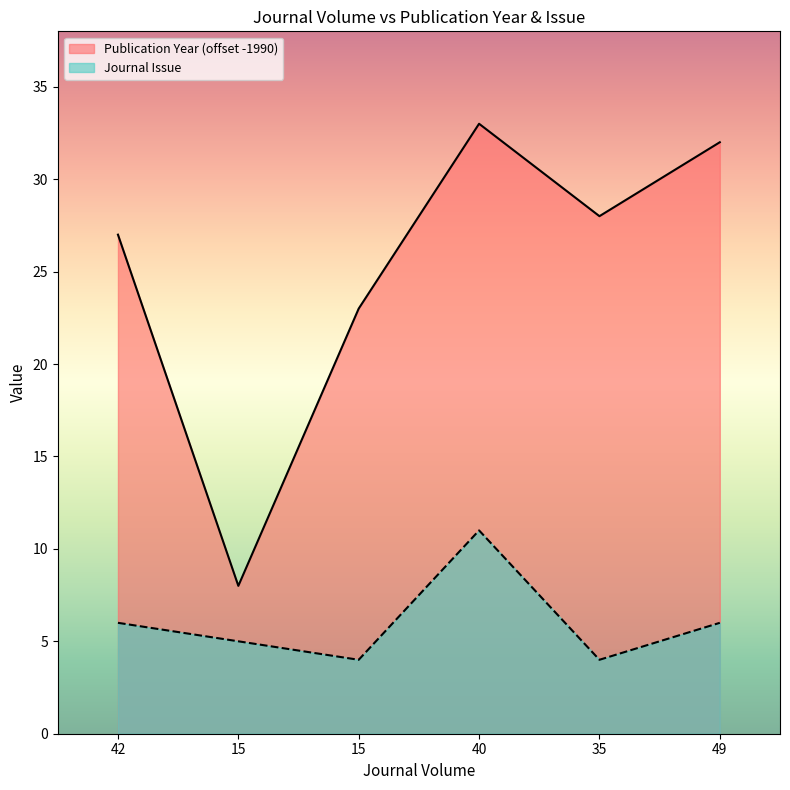

How many data points in Publication Year are above 28?

2